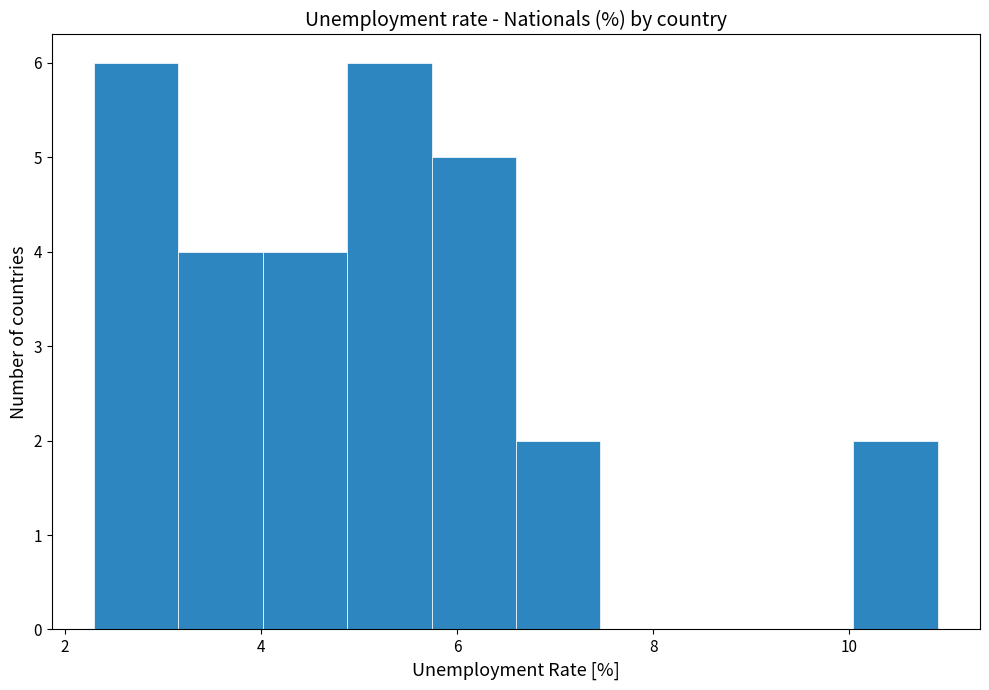

What is the height of the bar covering 4.88 to 5.74 on the x-axis? Neither the bar edges nor the heights are printed on the chart, so give them approximately, as read against the axes.

6